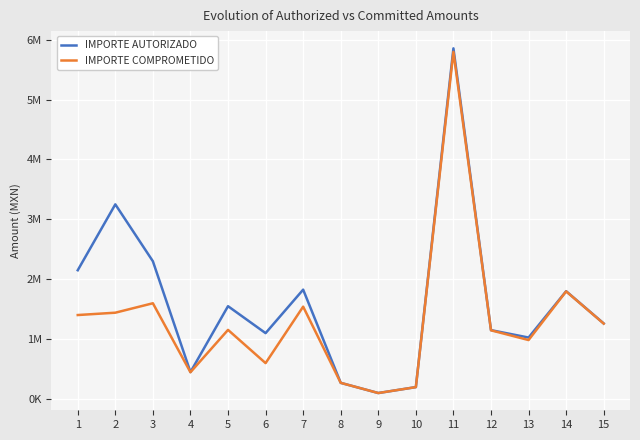

Is it true that IMPORTE COMPROMETIDO equals 1147238.1 at 12?

True